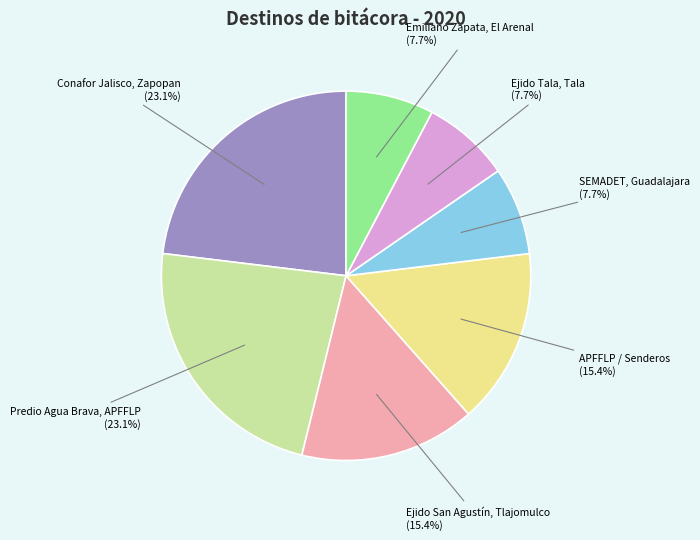

Is there any slice that represents more than half of the pie?

No